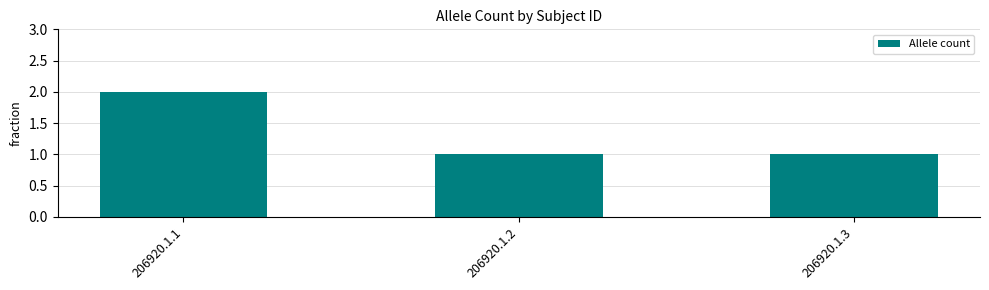

What is the difference between the maximum and second lowest values?

1